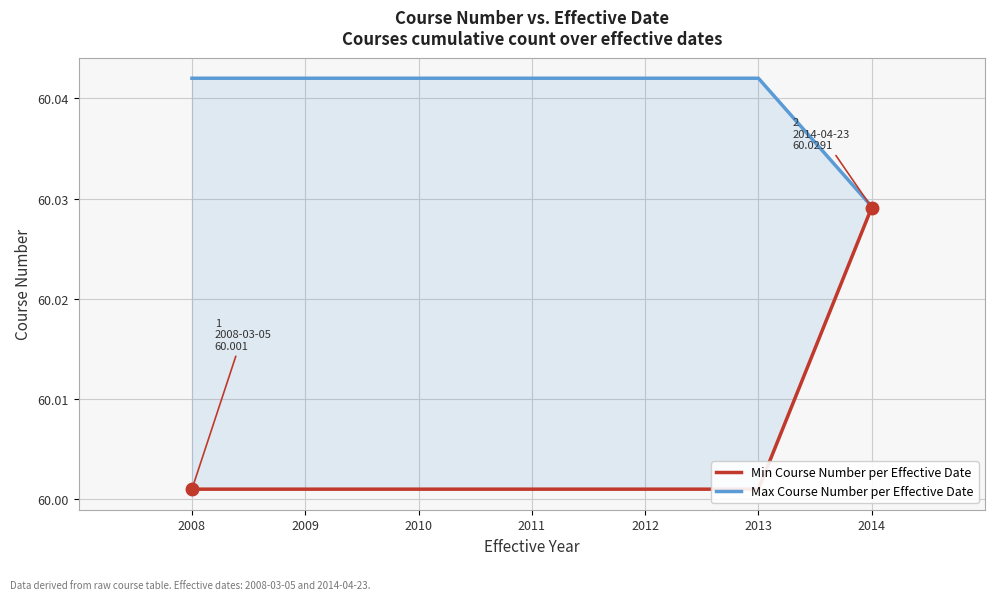

What are all the series names shown in the legend?

Min Course Number per Effective Date, Max Course Number per Effective Date